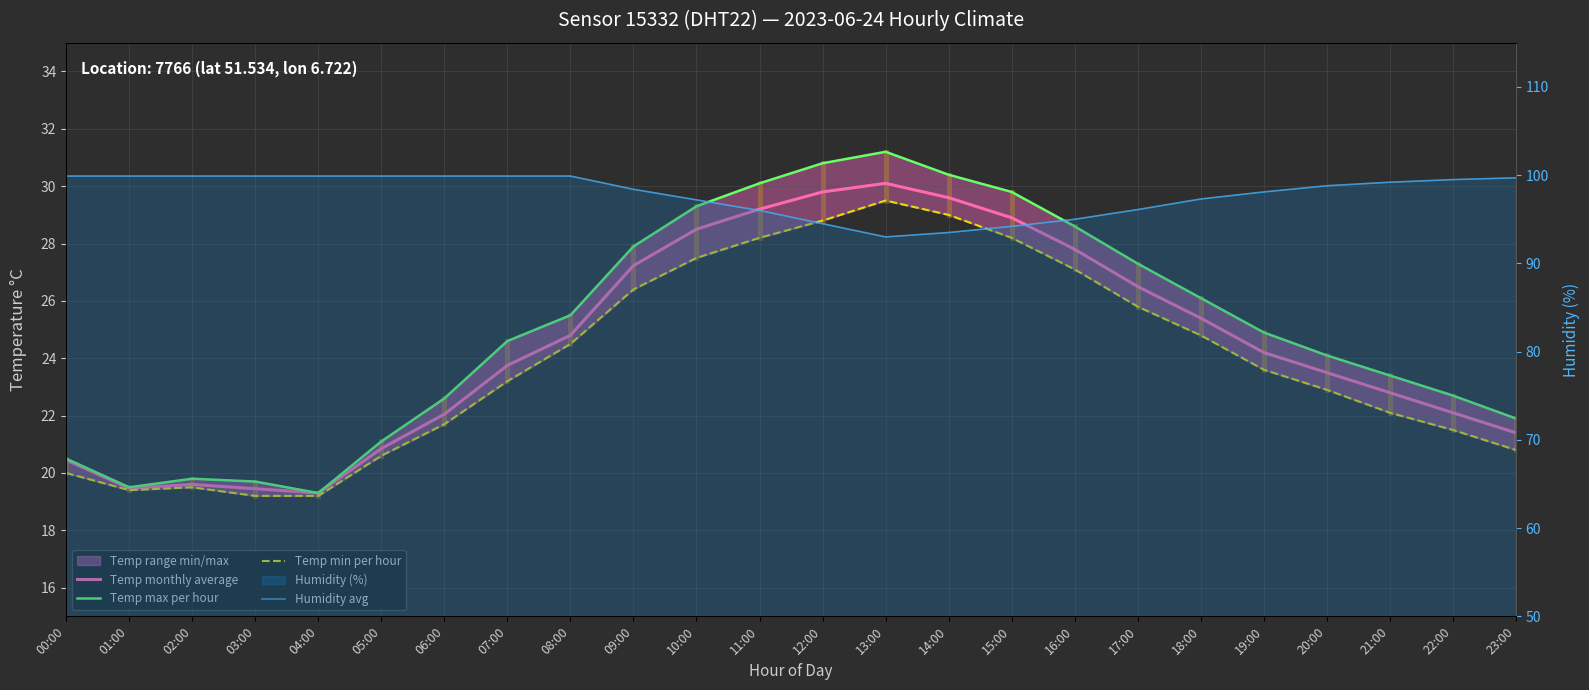

What is the minimum value shown in the chart?

19.2